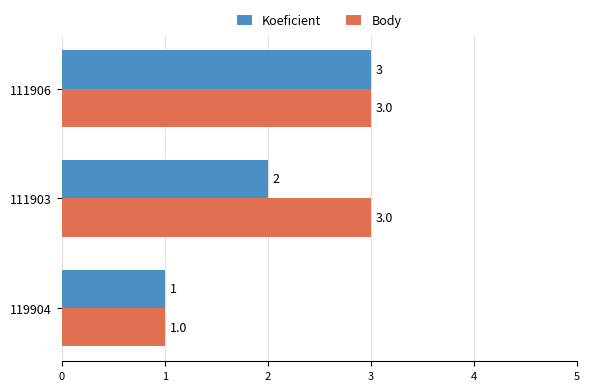

Which series has the largest total across all categories?

Body